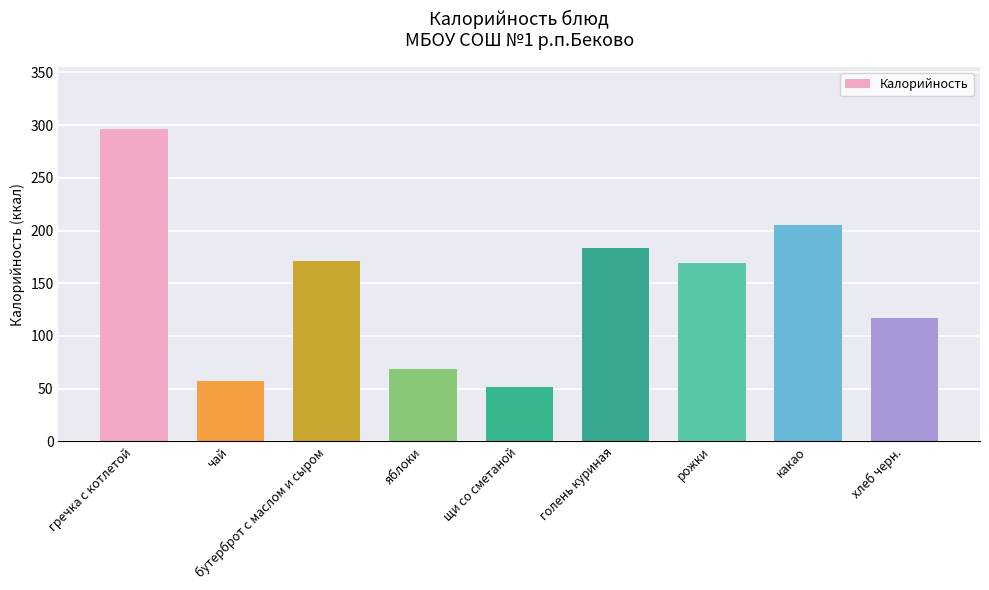

What is the difference between the maximum and minimum values?

244